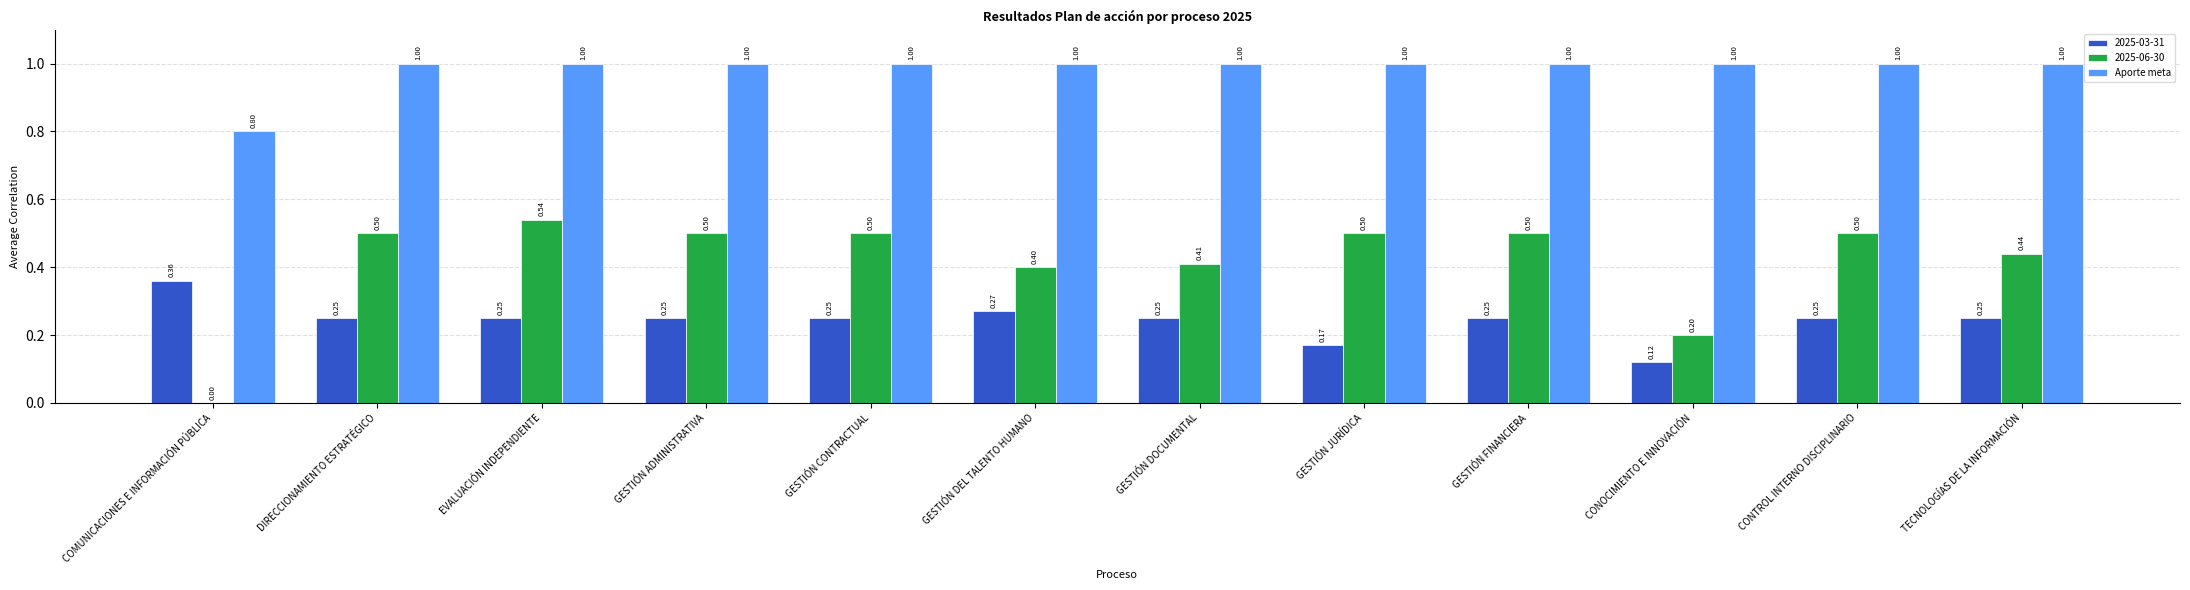

At which label is Aporte meta closest to 0?

COMUNICACIONES E INFORMACIÓN PÚBLICA